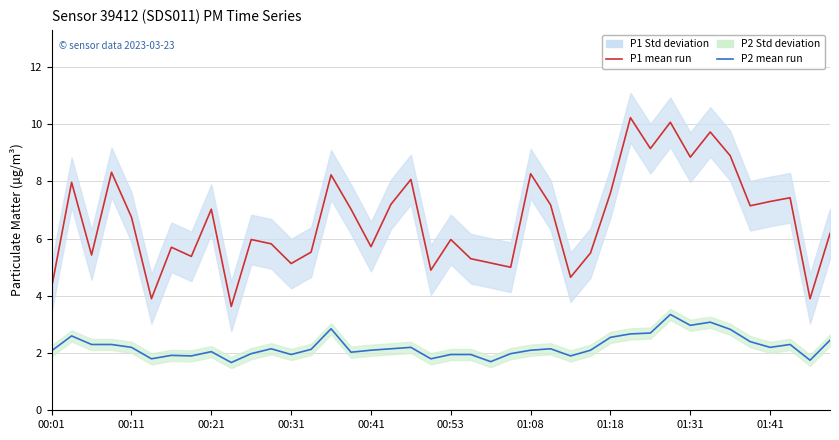

The P1 (PM10) series shows 3.4 at 00:21. True or false?

False